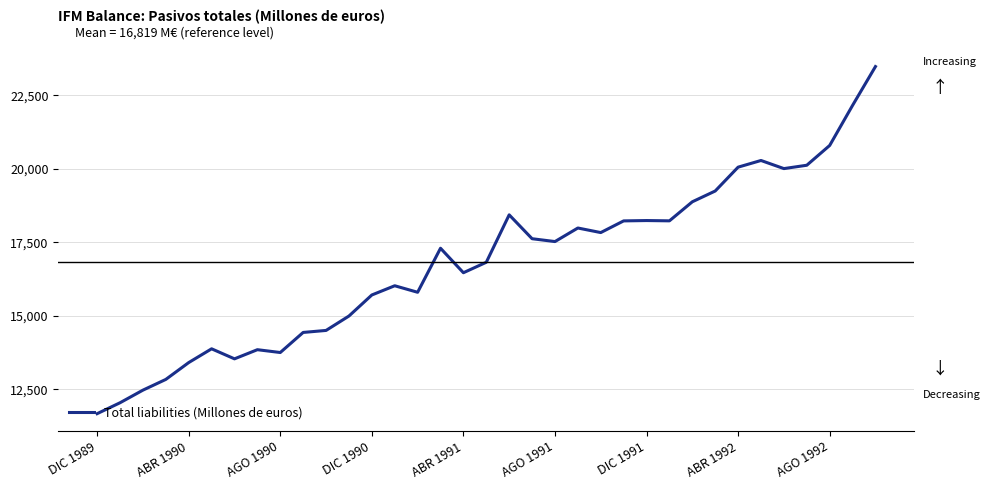

What is the maximum value shown in the chart?

23480